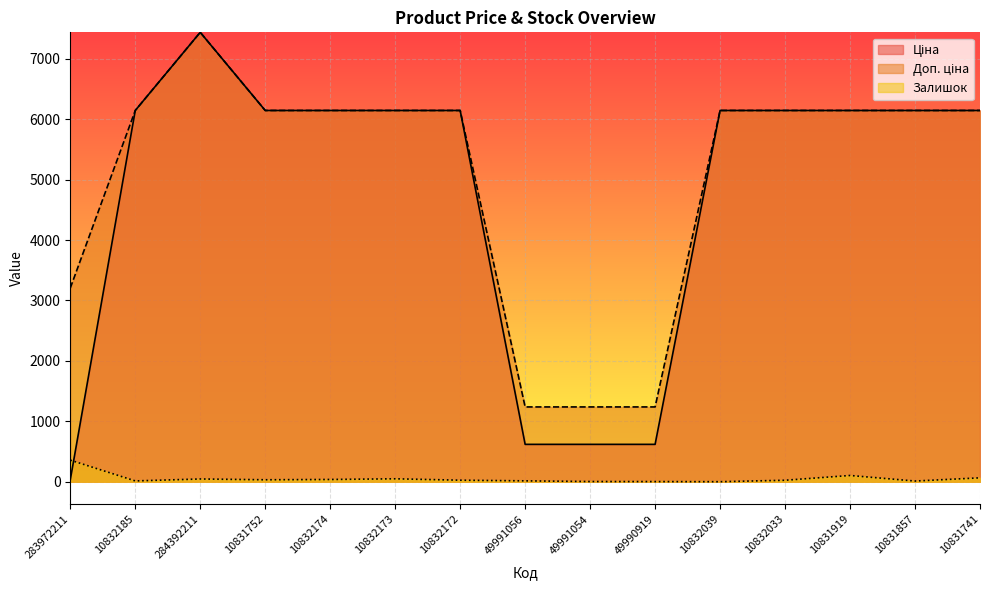

Which series ends up on top after the final intersection of Залишок and Ціна?

Ціна